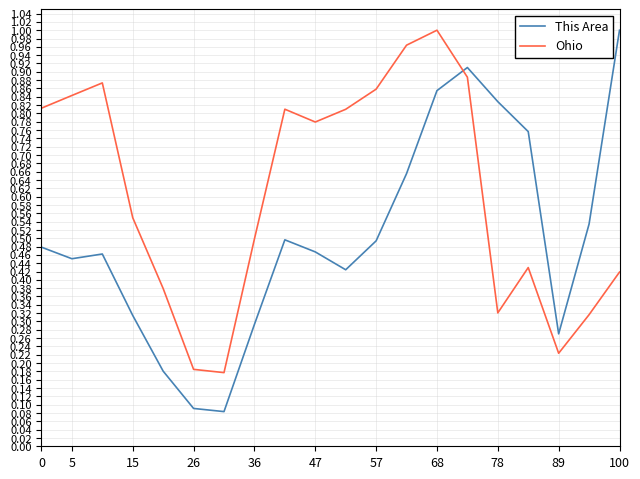

True or false: This Area and Ohio intersect in this chart.

True